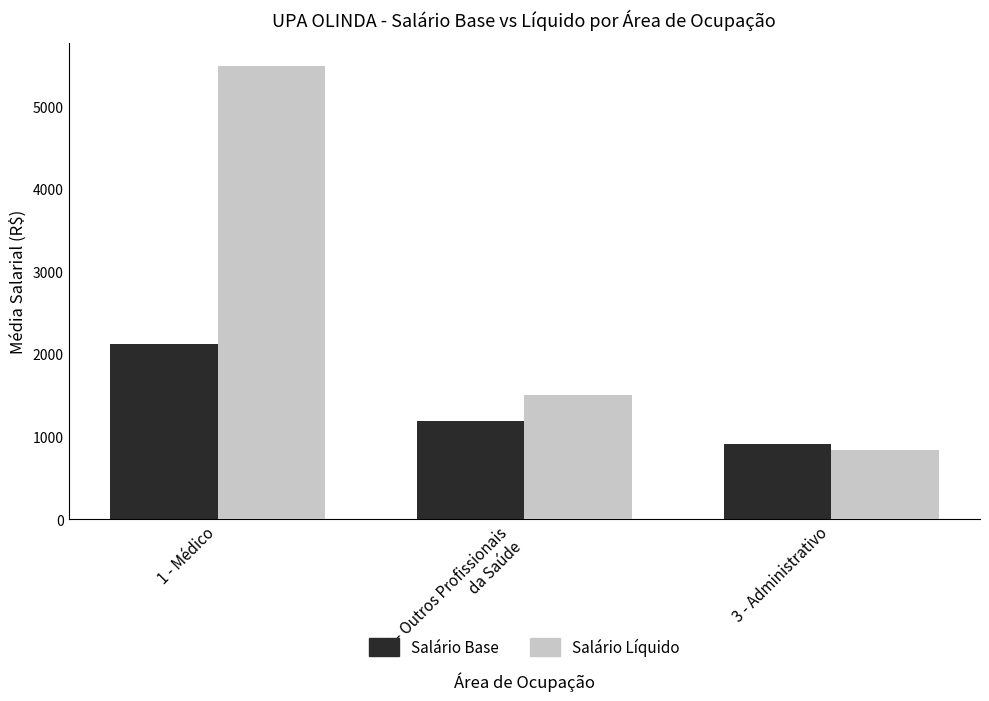

Is it true that Salário Base equals 1191.8 at 2 - Outros Profissionais
da Saúde?

True